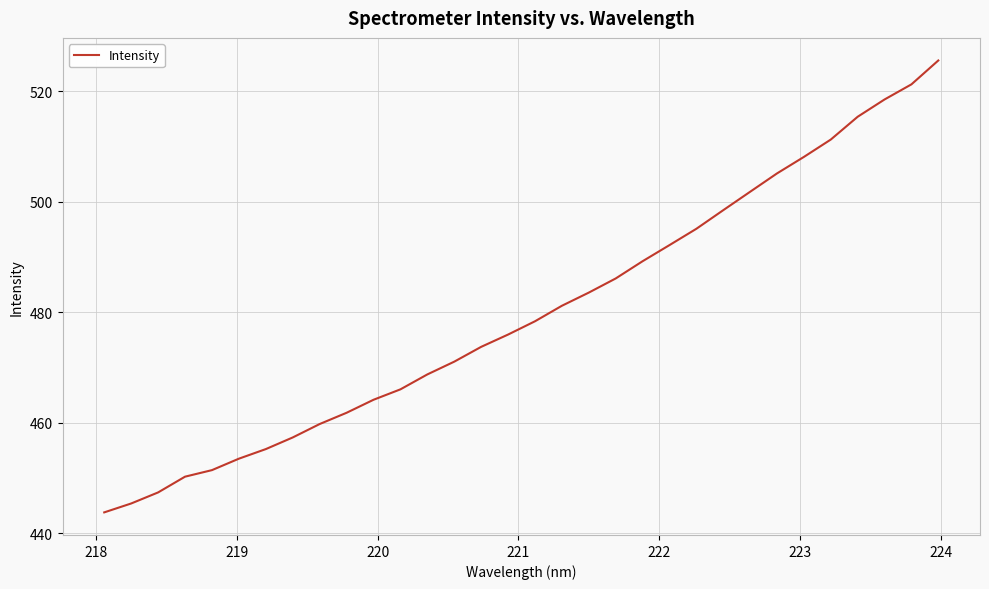

What is the minimum value shown in the chart?

443.8